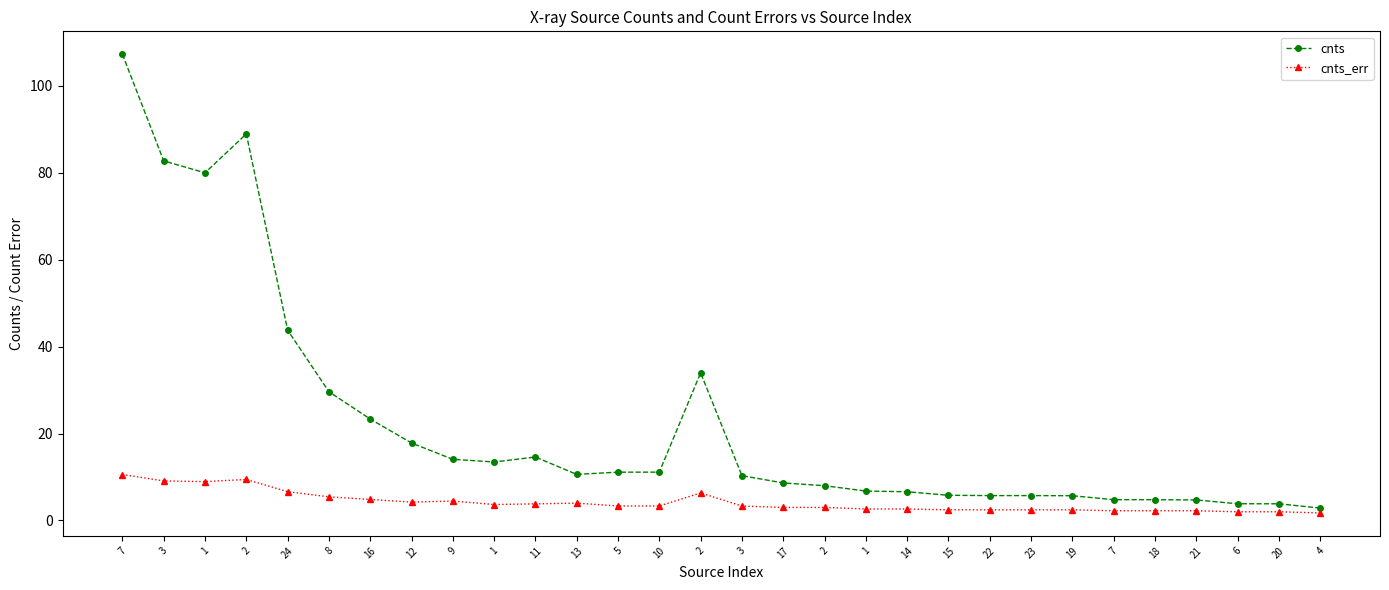

Where is cnts nearest to the value 55?

24